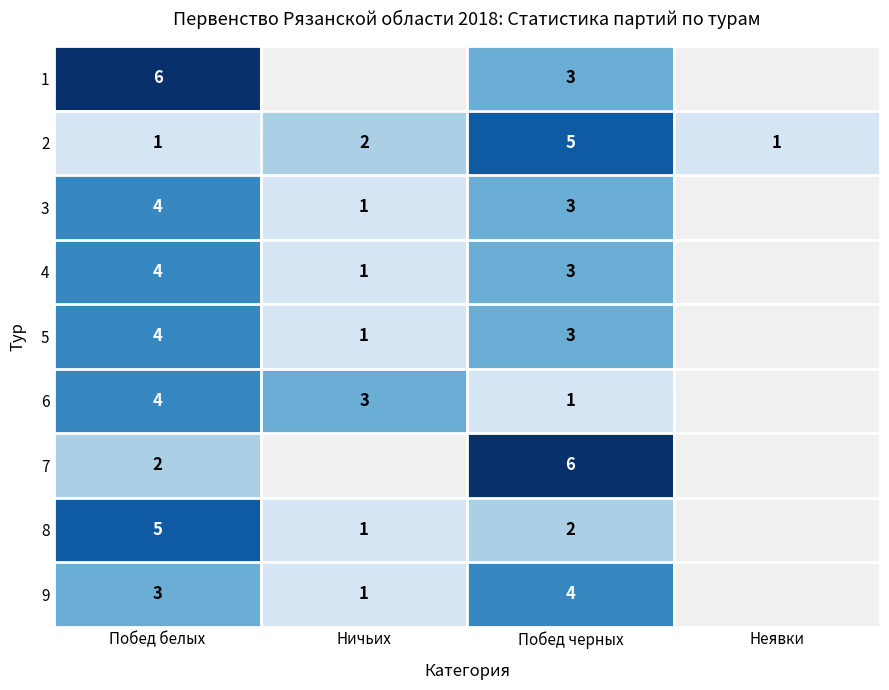

True or false: 1 has a value of 5 at Побед черных.

False